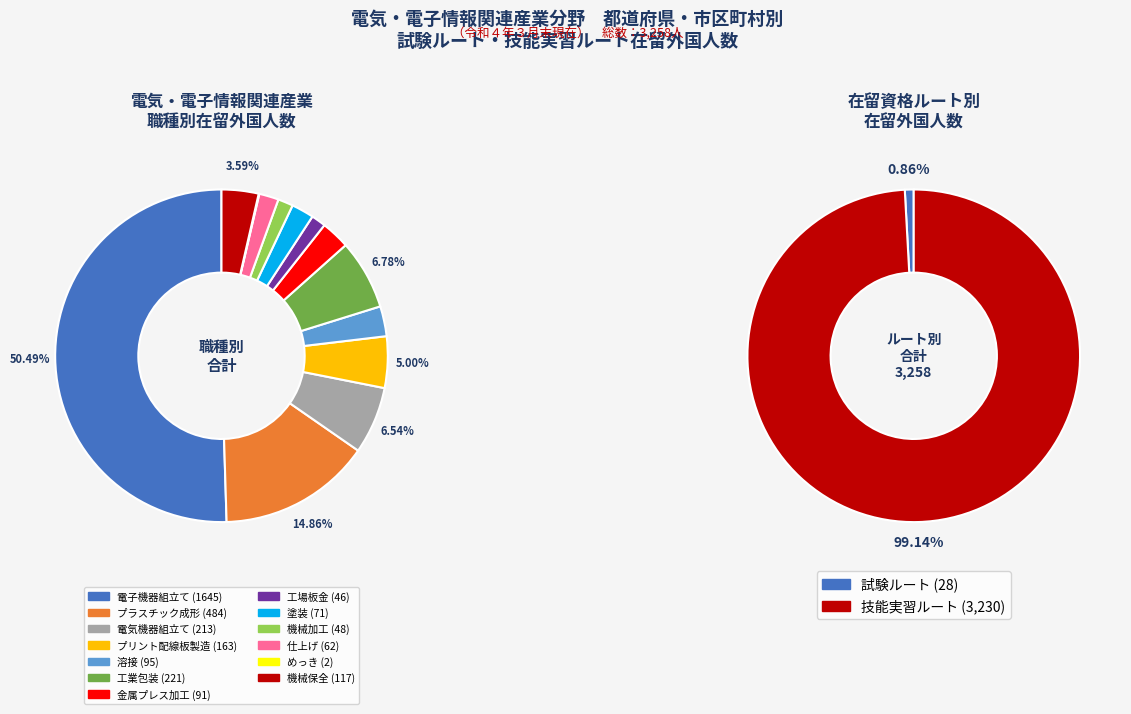

To the nearest percent, what is the difference between the largest and smallest slice percentages?

50%